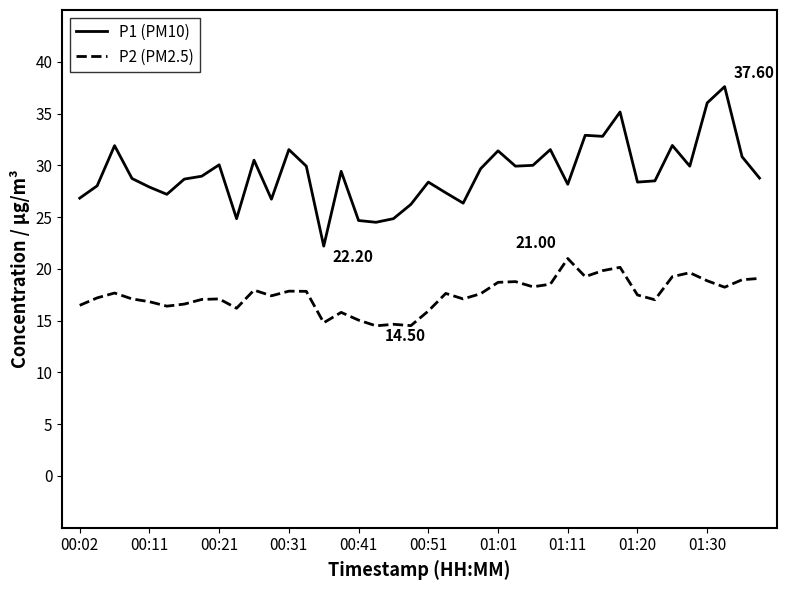

Which series has the widest spread of values?

P1 (PM10)